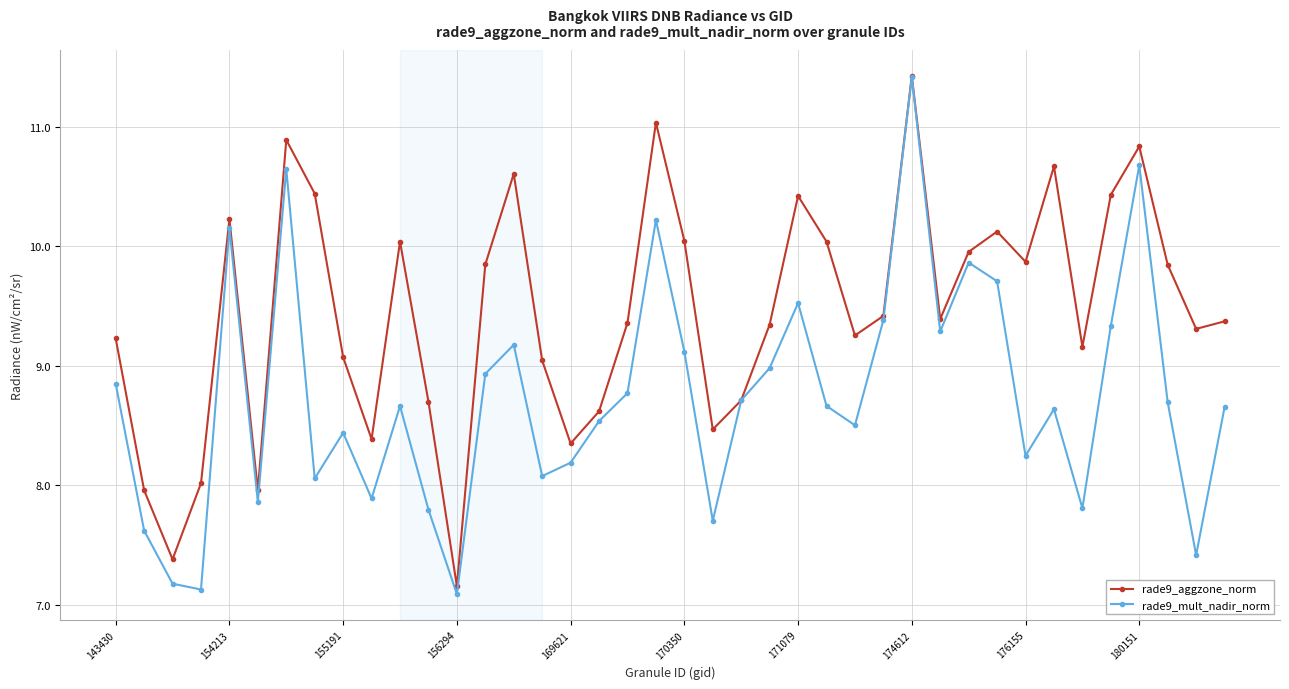

True or false: rade9_aggzone_norm has more than 1 points higher than both neighbors.

True